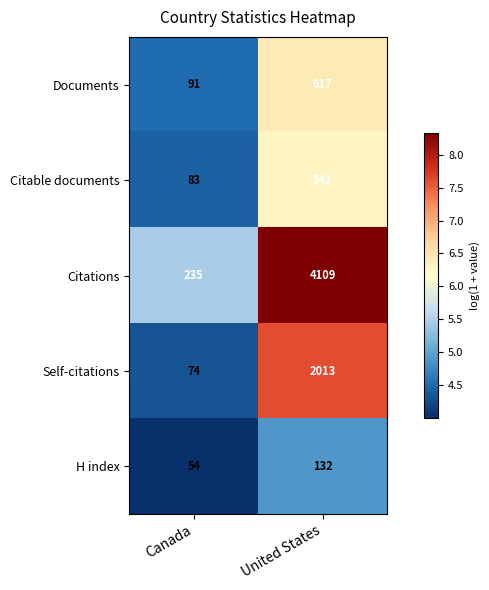

What is the maximum value shown in the chart?

4109